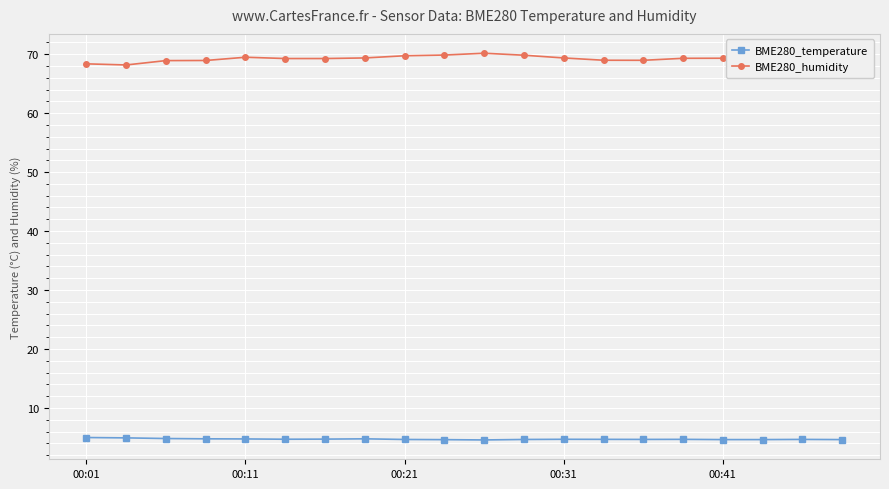

How many lines are shown in the chart?

2